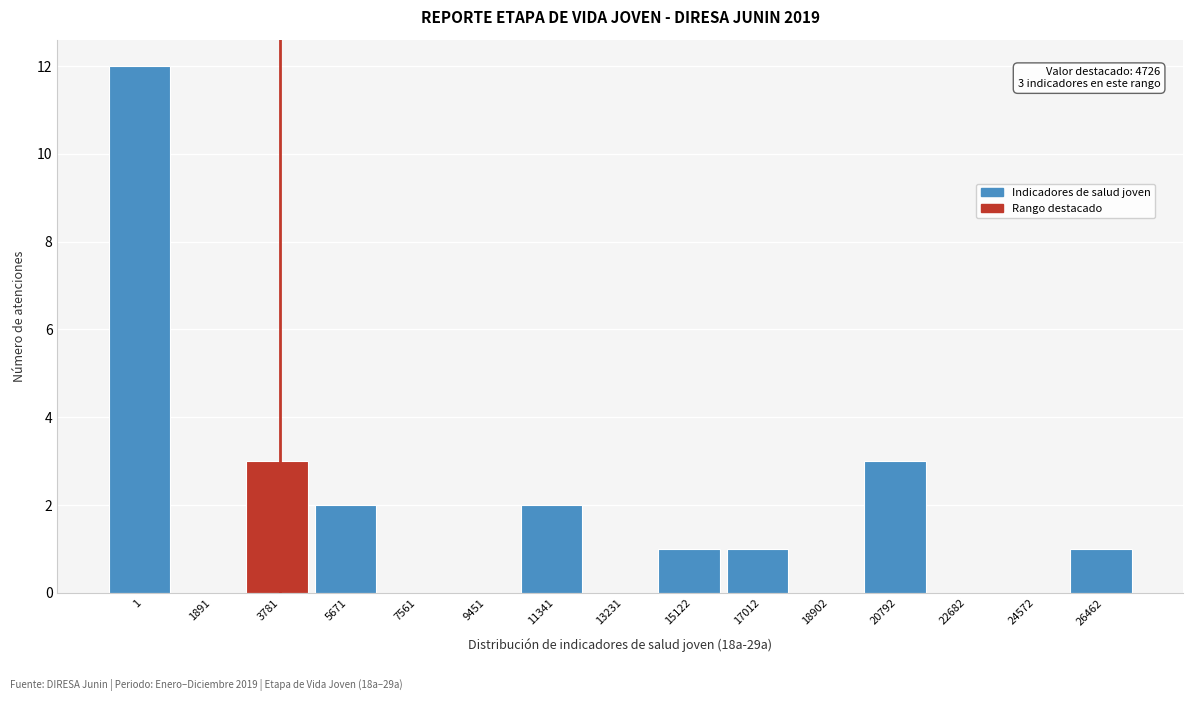

Reading left to right, extract all data points from this chart.

1=12	1891=0	3781=3	5671=2	7561=0	9451=0	11341=2	13231=0	15122=1	17012=1	18902=0	20792=3	22682=0	24572=0	26462=1